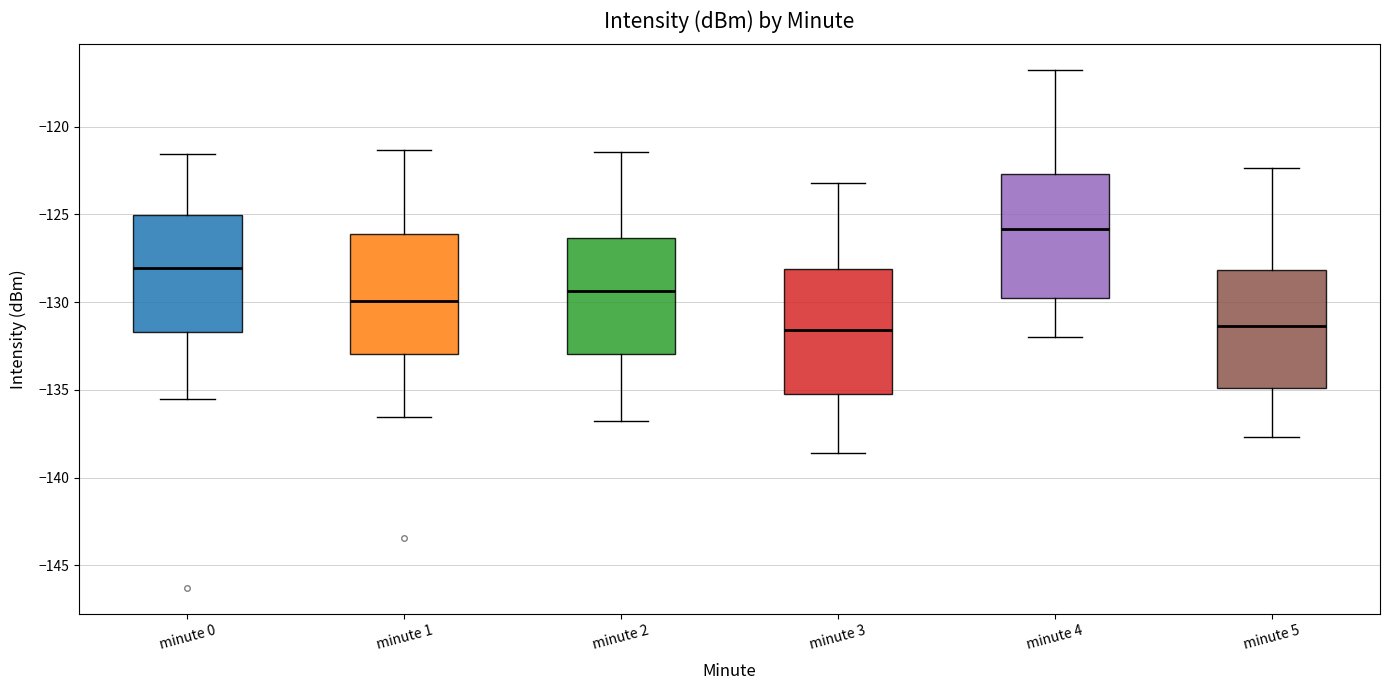

Where is the upper edge of the box for minute 2 on the y-axis? The values are not printed on the chart, so give them approximately, as read against the axis.

-126.5